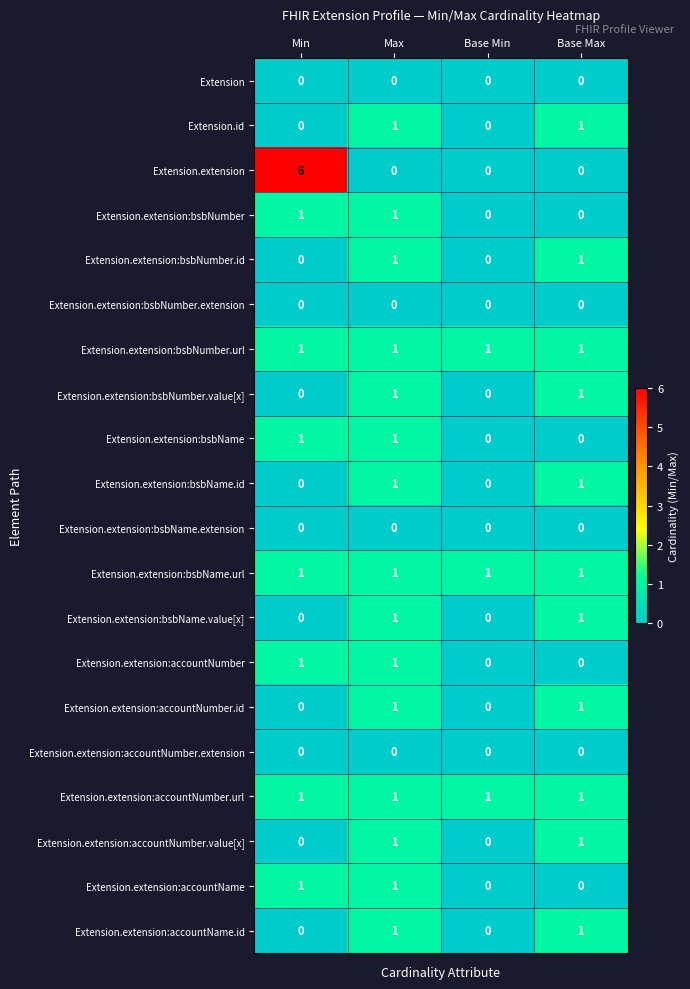

True or false: Extension.extension:bsbName.url has a value of 2 at Min.

False